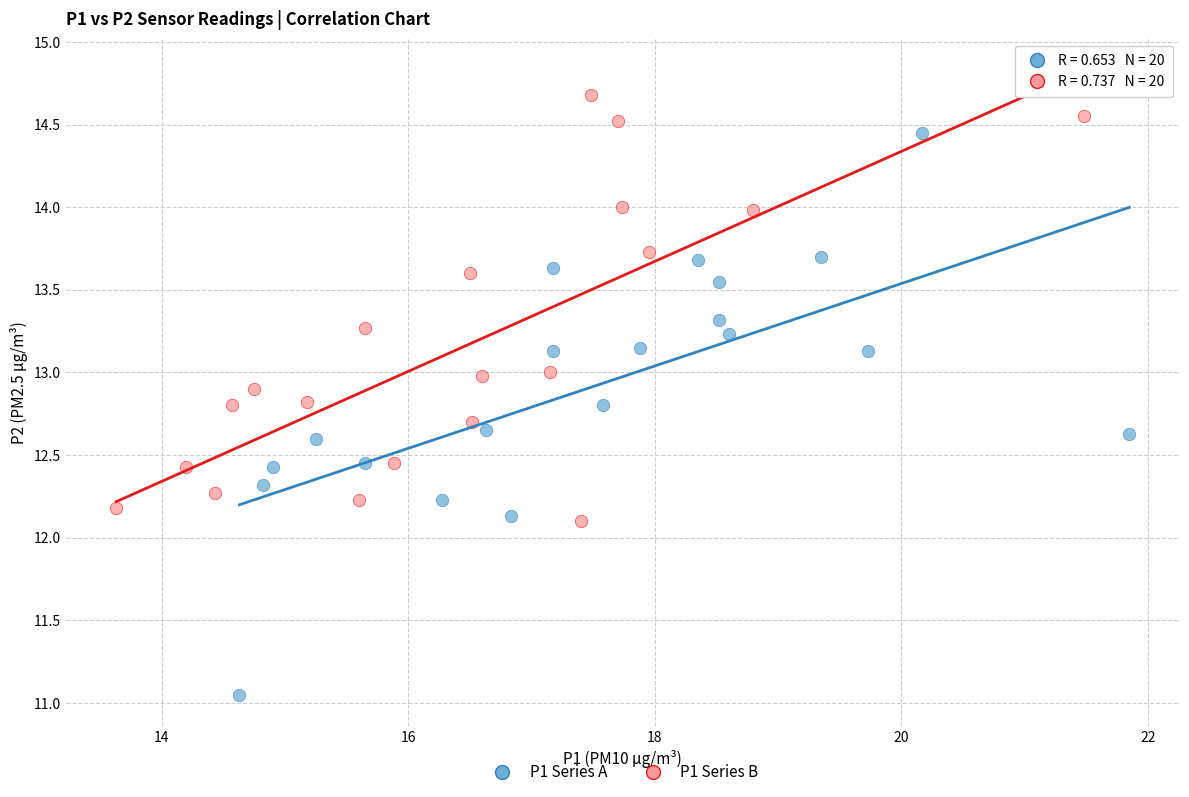

Which series contains the lowest Y value?

P1 Series A